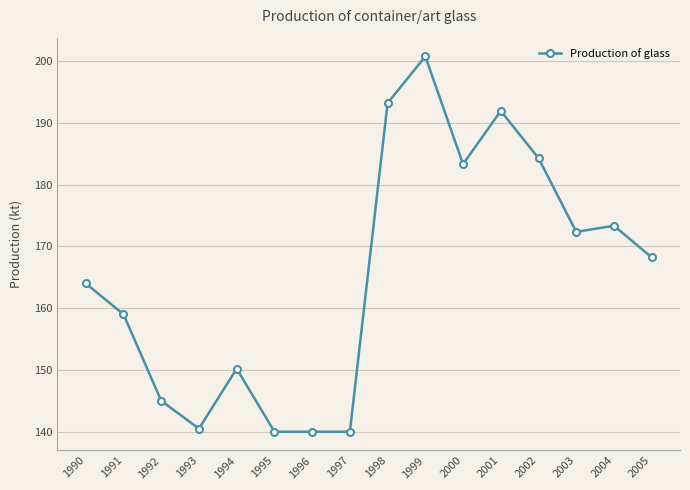

What is the maximum value shown in the chart?

200.7